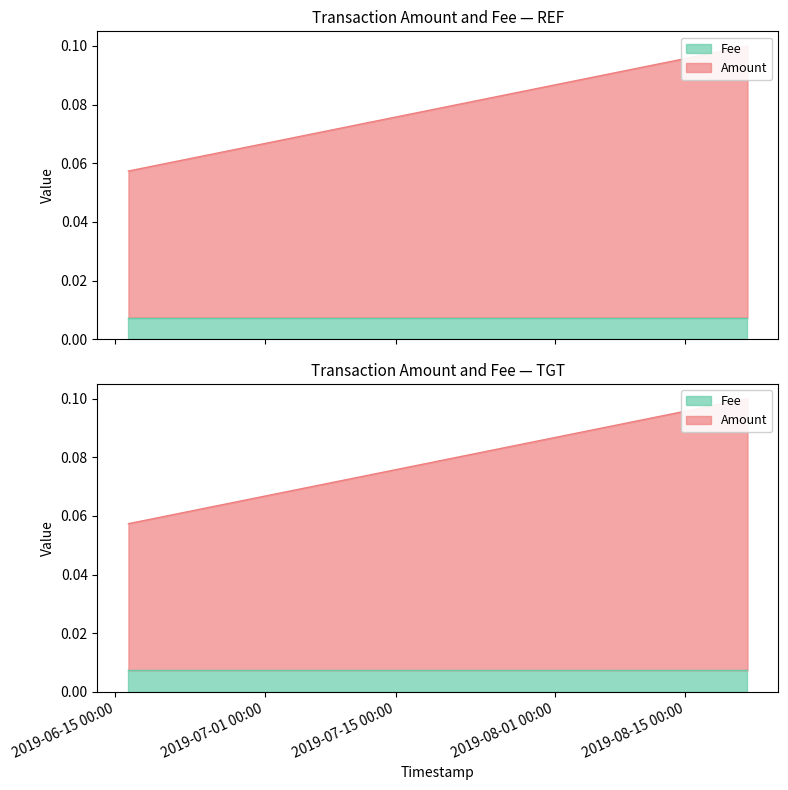

At which label is Fee closest to 0?

2019-08-21 15:06:58